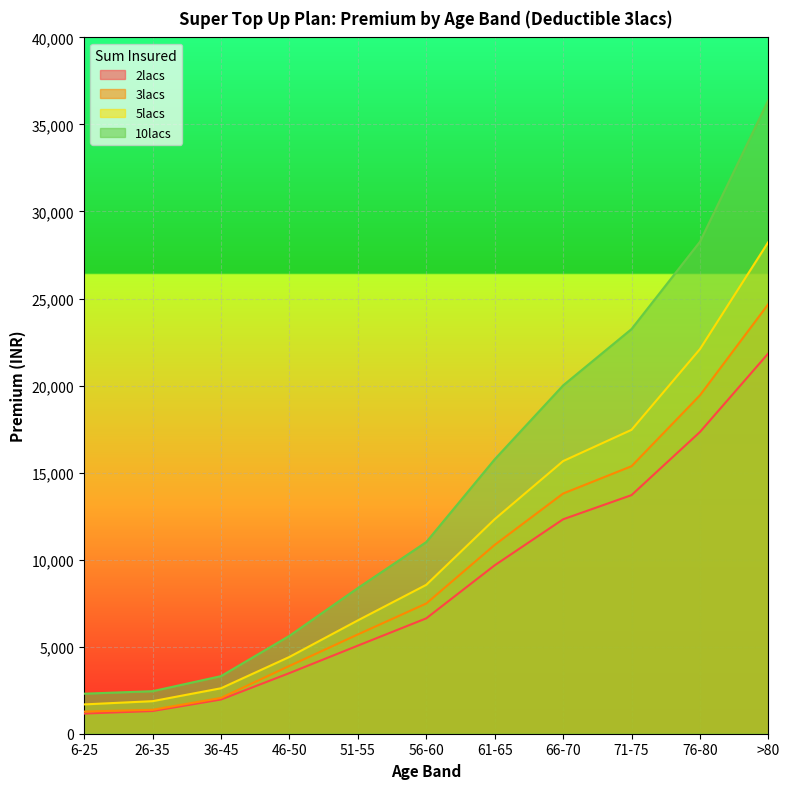

At which label does 3lacs first exceed 7479?

56-60